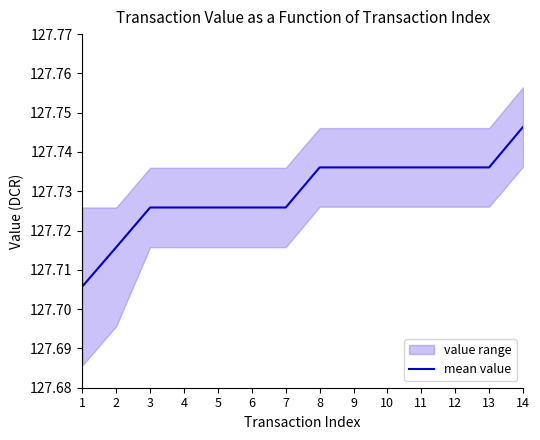

Is it true that the value at 10 is 127.7?

True